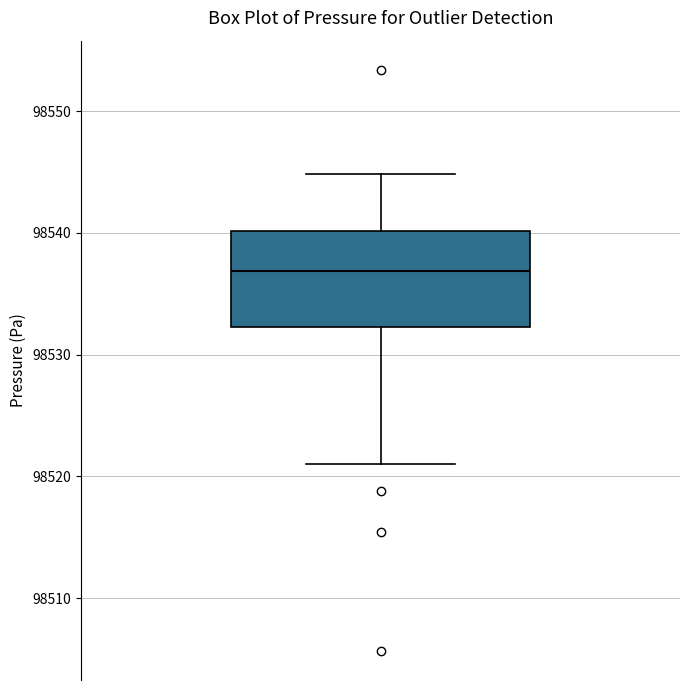

Transcribe this box plot: give where the median line is, the range the box spans, and where the two whiskers end, as read against the y-axis. The values are not printed on the chart, so give them approximately, as read against the axis.

median 98537, box 98532 to 98540, whiskers 98521 to 98545